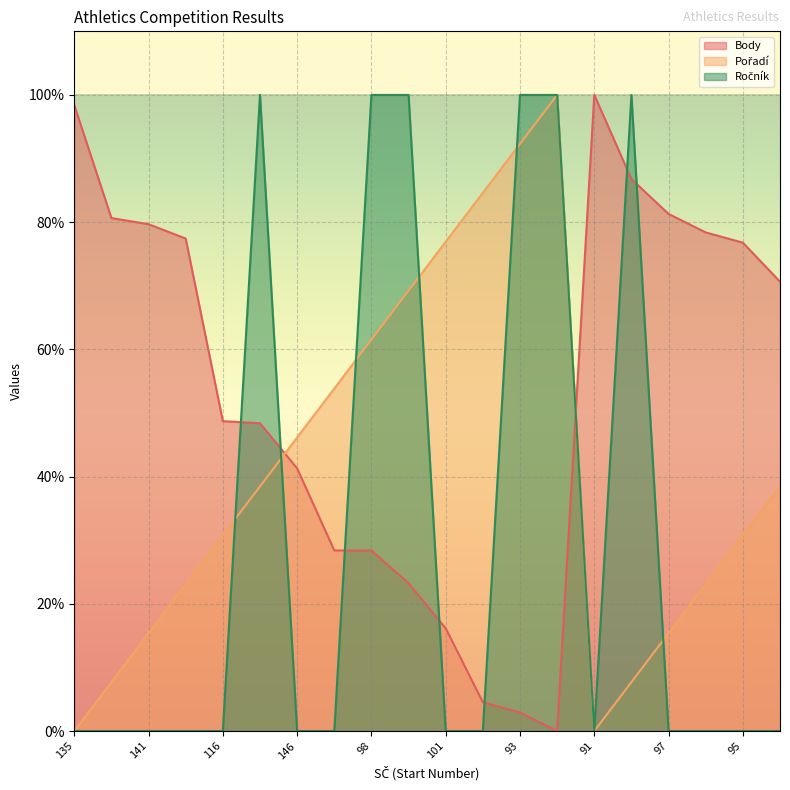

At which label does Pořadí first exceed 38?

121